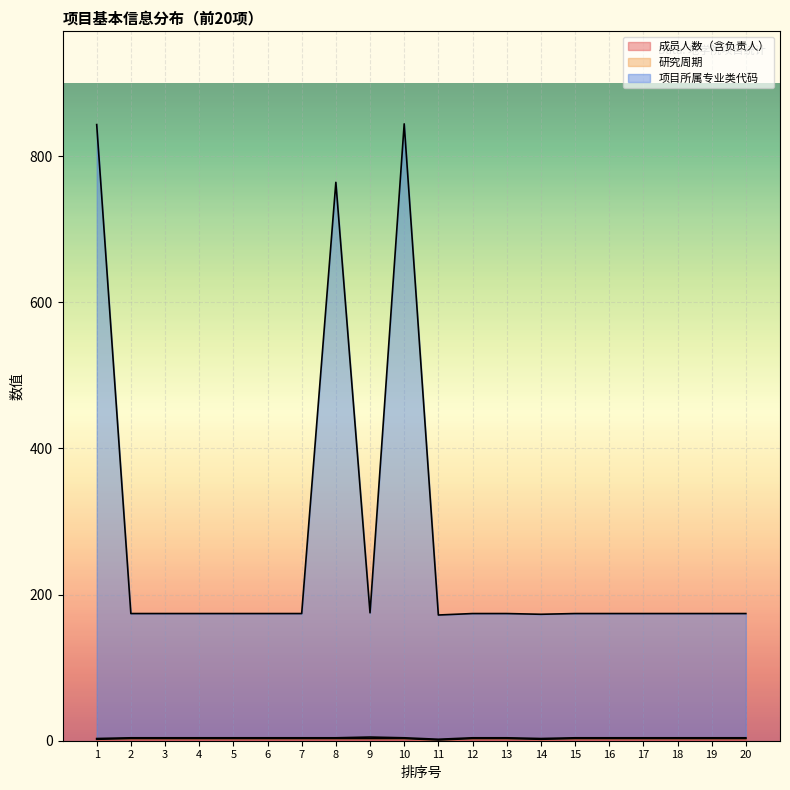

Reading right to left, transcribe all the data shown in this chart.

成员人数（含负责人）: 20=3	19=3	18=3	17=3	16=3	15=3	14=2	13=3	12=3	11=1	10=3	9=3	8=3	7=3	6=3	5=3	4=3	3=3	2=3	1=2
项目所属专业类代码: 20=174	19=174	18=174	17=174	16=174	15=174	14=173	13=174	12=174	11=172	10=844	9=175	8=764	7=174	6=174	5=174	4=174	3=174	2=174	1=843